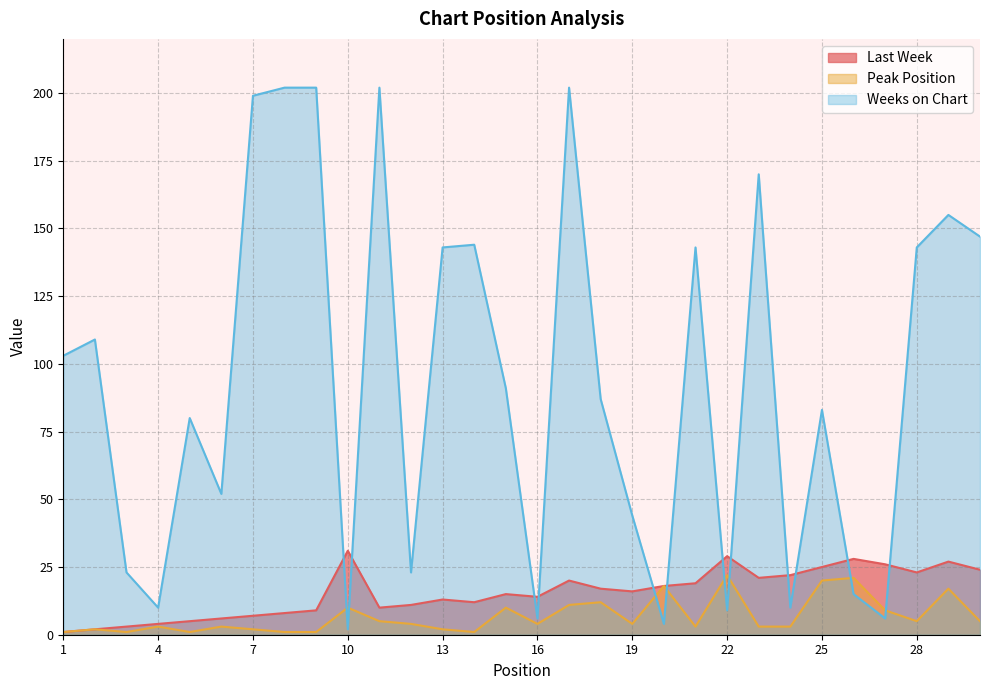

How many series are shown in this chart?

3